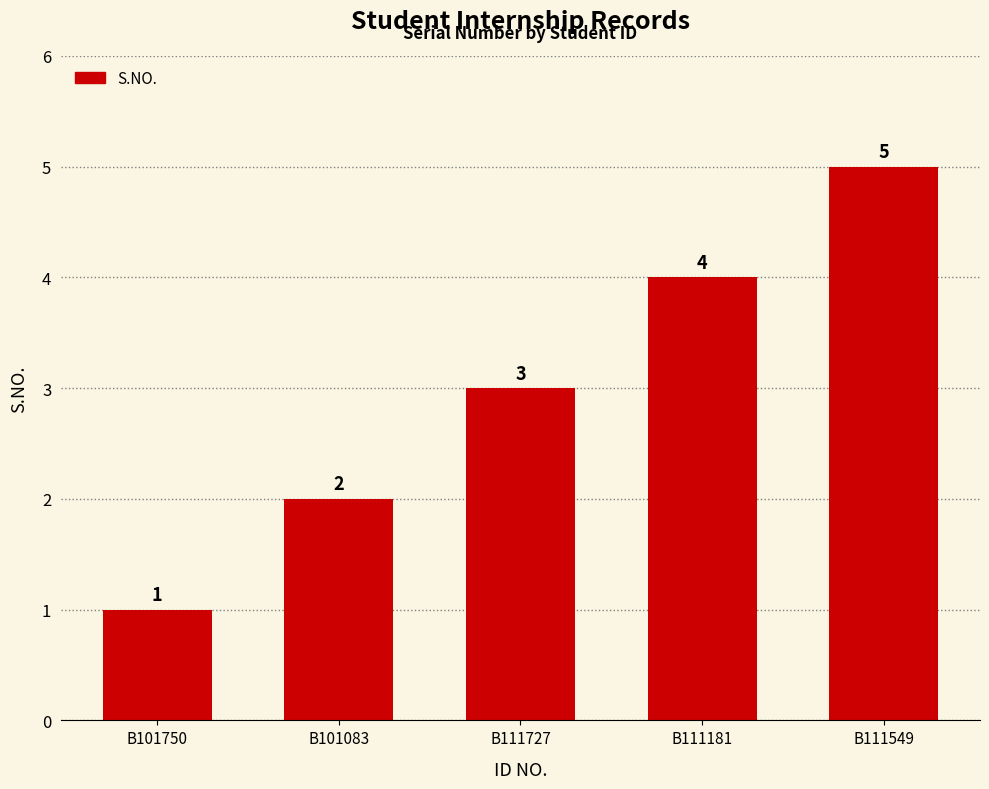

What is the change in value from B101083 to B111727?

+1